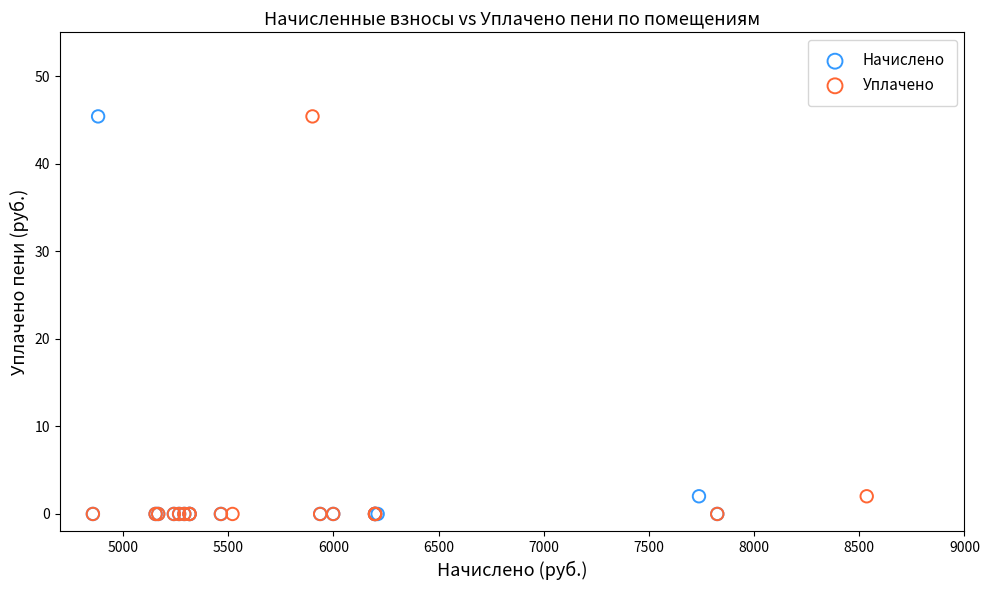

What are all the series names shown in the legend?

Начислено, Уплачено